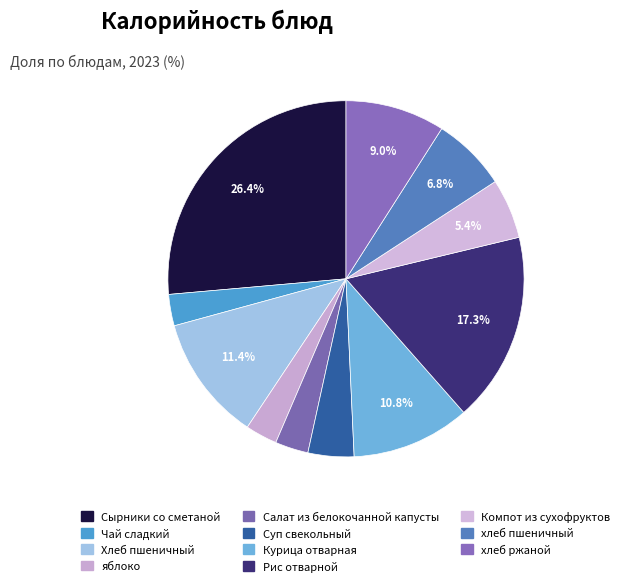

True or false: Хлеб пшеничный accounts for 11% of the total.

True